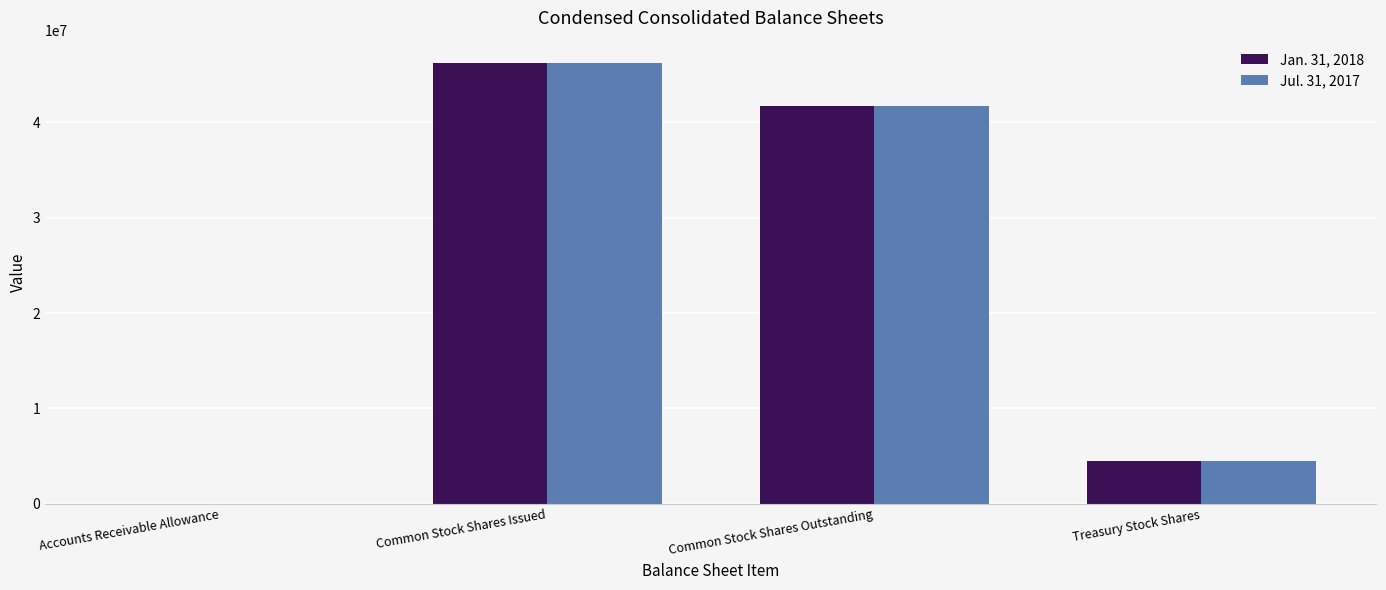

Reading right to left, what are all the values shown in this chart?

Jan. 31, 2018: 4528219	41714903	46243122	2057
Jul. 31, 2017: 4465440	41728934	46194370	1808